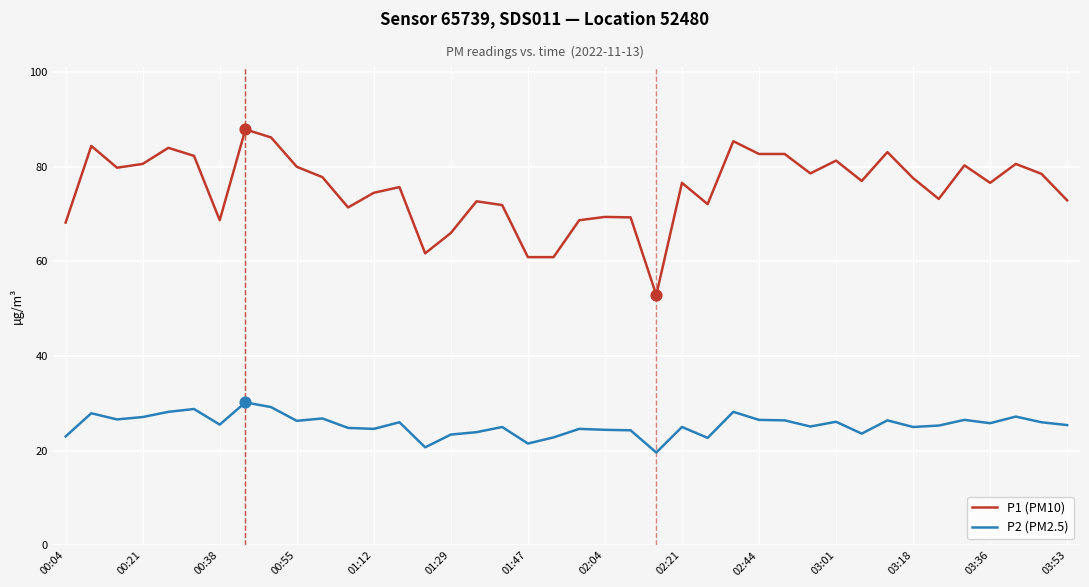

True or false: P2 (PM2.5) and P1 (PM10) intersect in this chart.

False